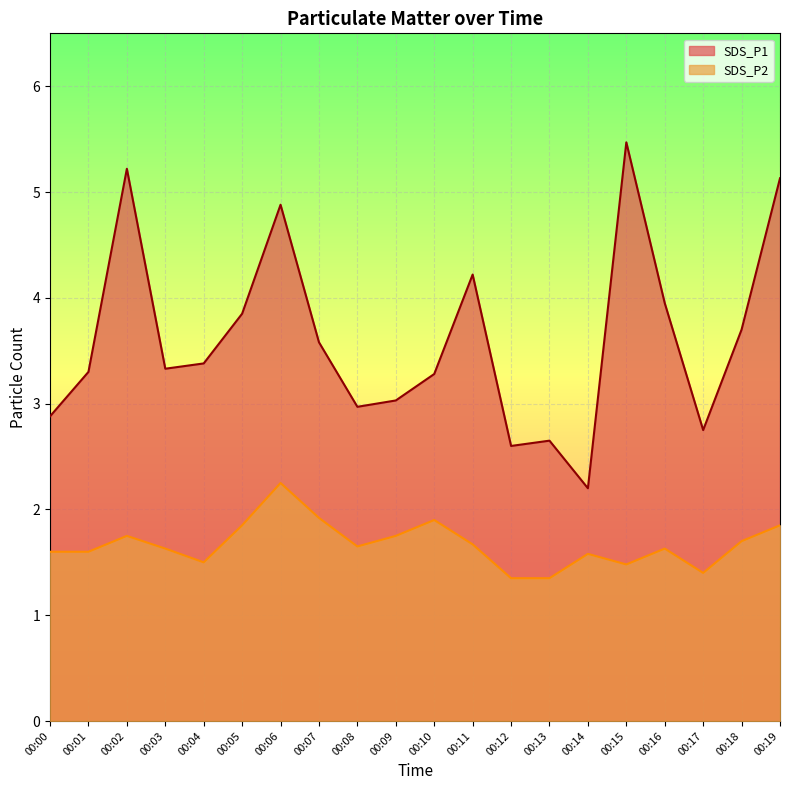

True or false: SDS_P1 has a value of 4.2 at 00:08.

False